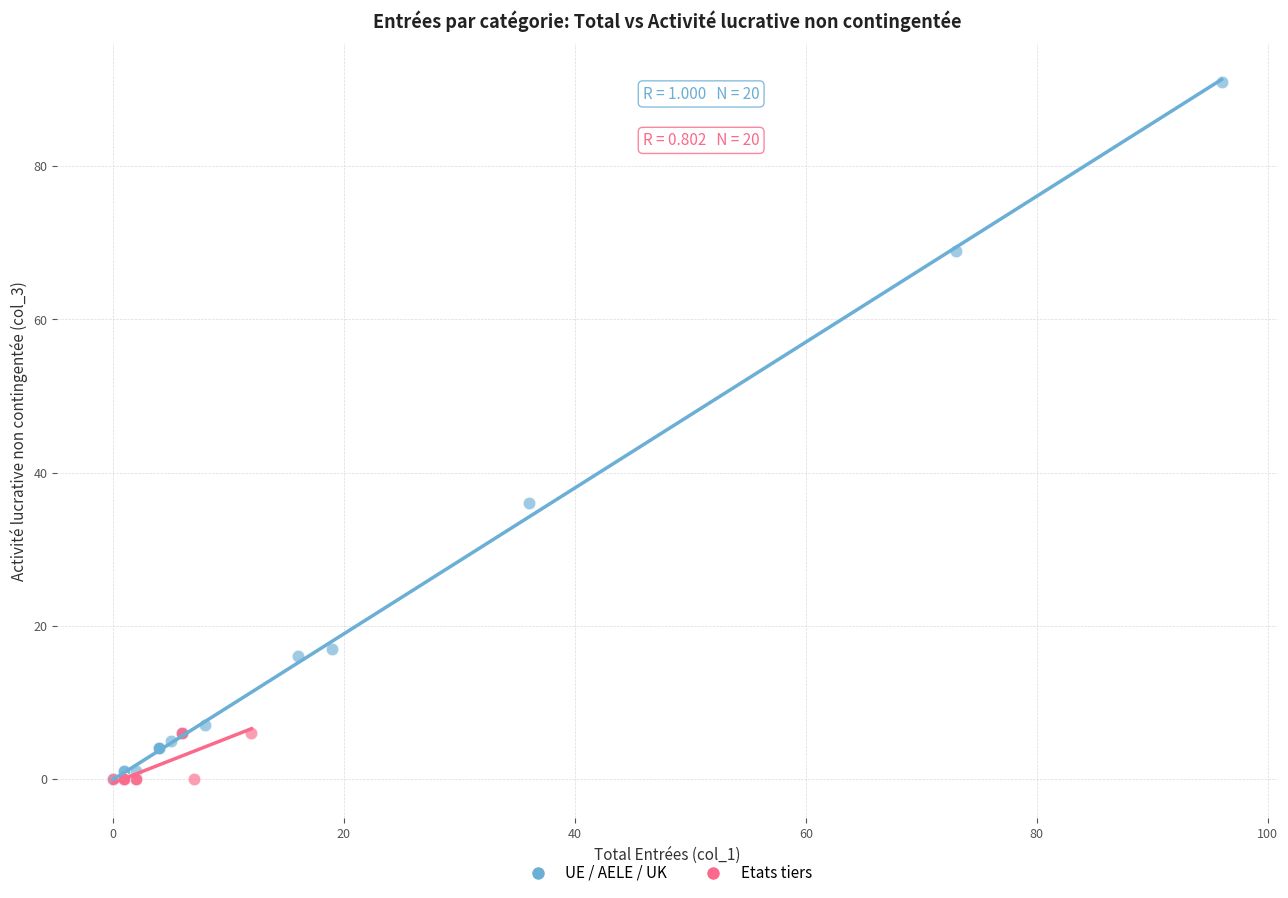

Which series contains the highest Y value?

UE / AELE / UK